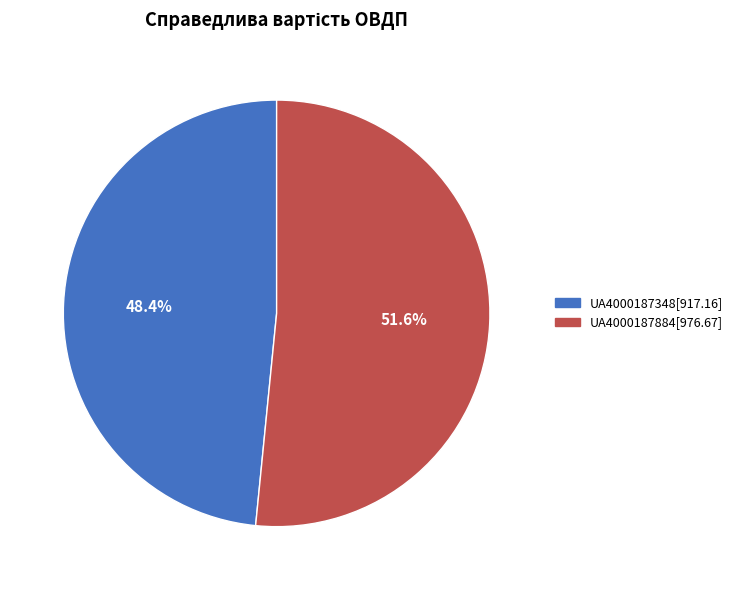

What percentage is the UA4000187884 slice, to the nearest percent?

52%